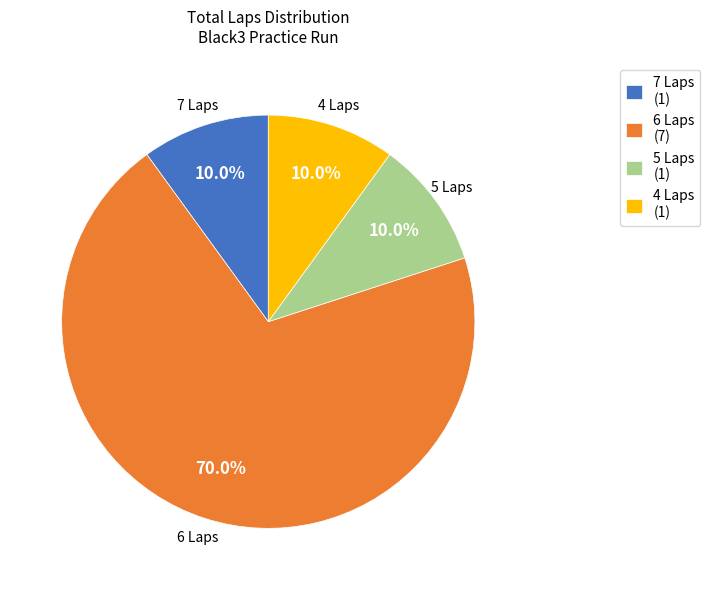

What is the ratio of the value at 6 Laps (7) to the value at 7 Laps (1)?

7.0